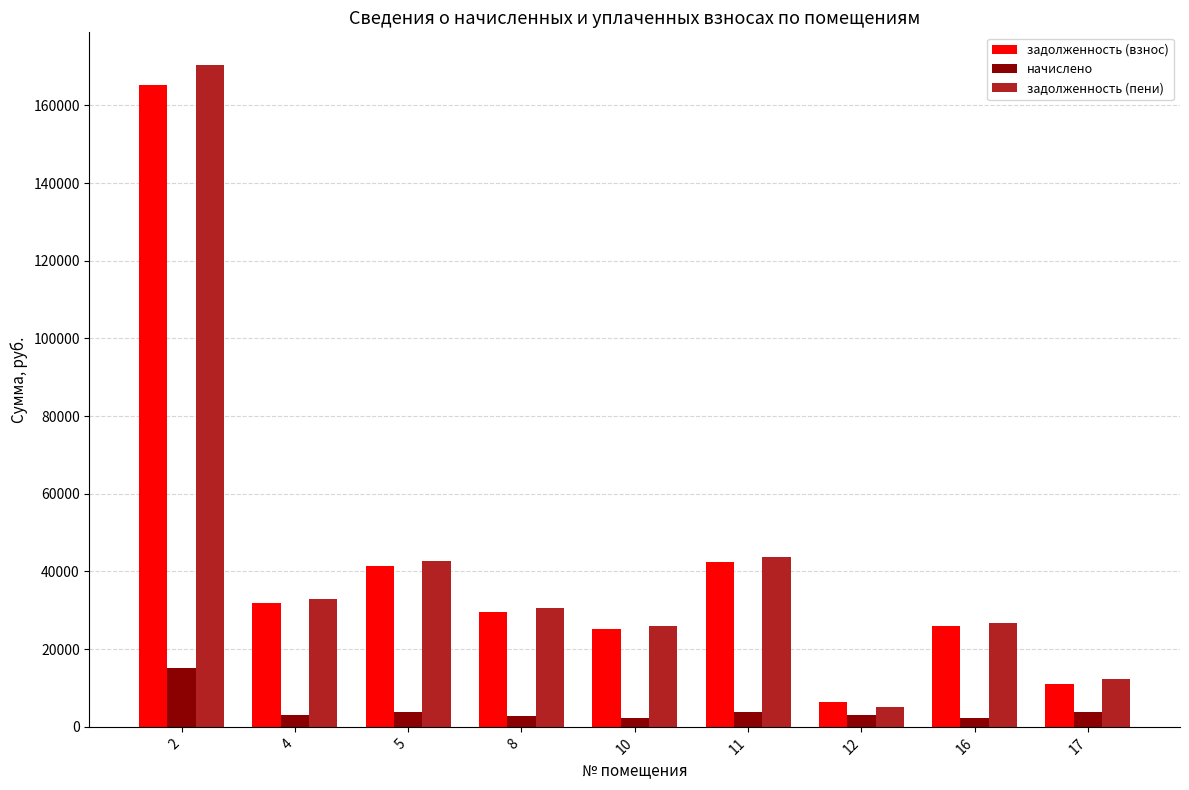

Which series changed the most between 2 and 5?

задолженность (пени)